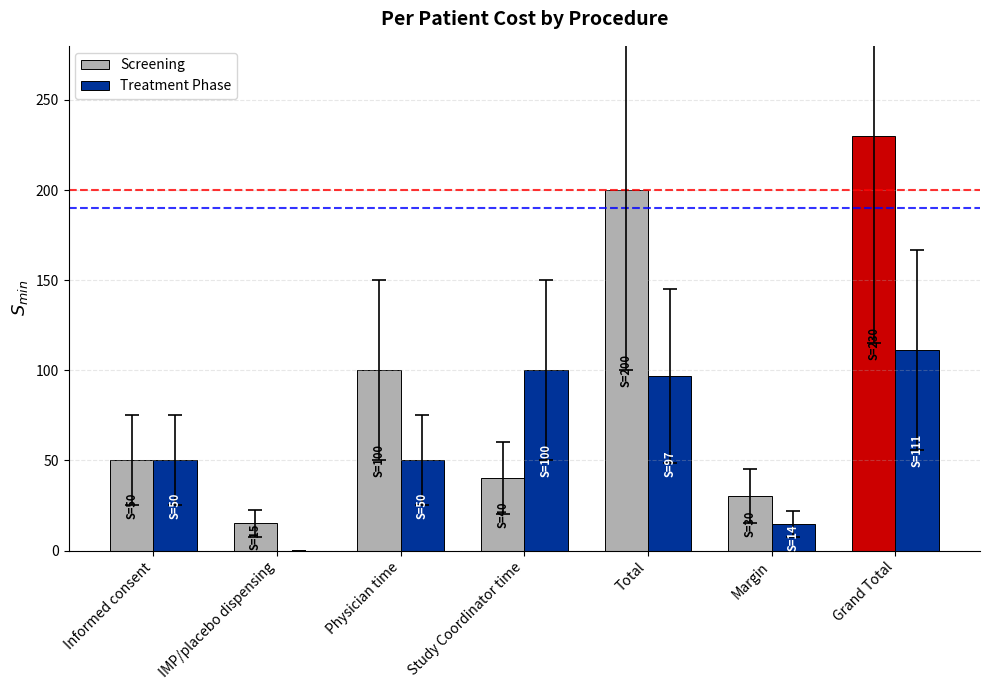

At which category is the sum across all series the highest?

Grand Total